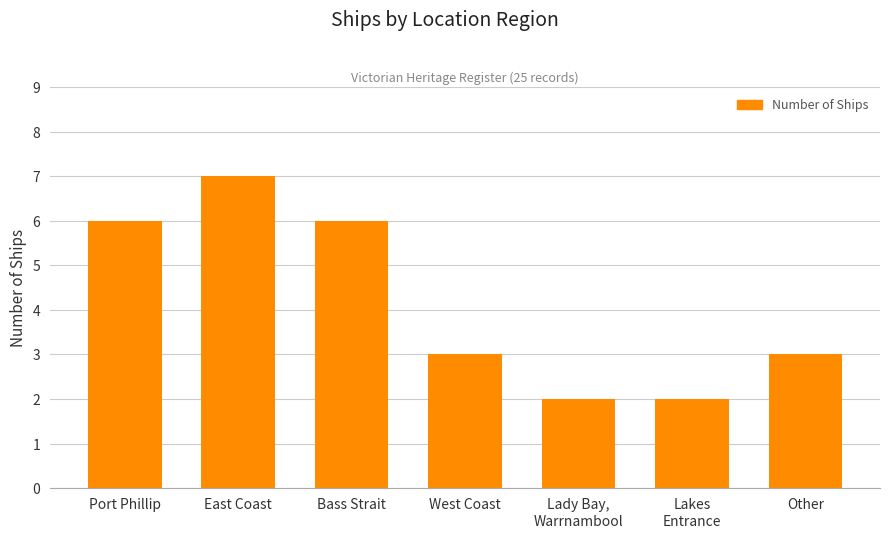

Are the bars grouped side by side (vs. stacked)?

No